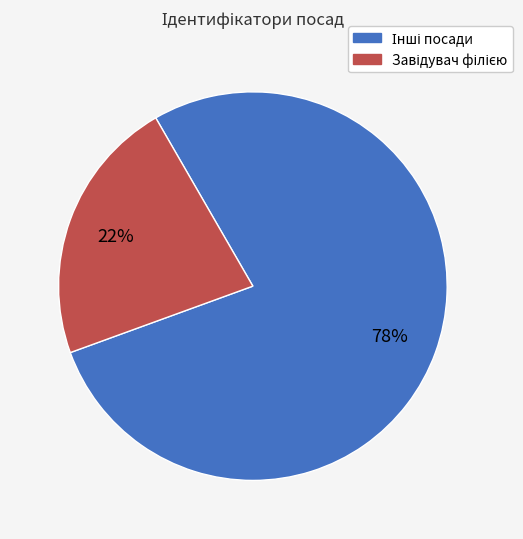

Is there any slice that represents more than half of the pie?

Yes